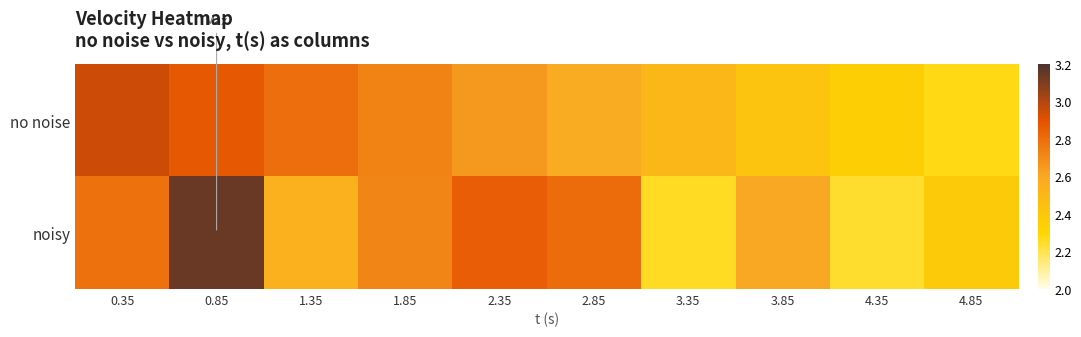

Rank the series by their average value, from highest to lowest.

noisy, no noise